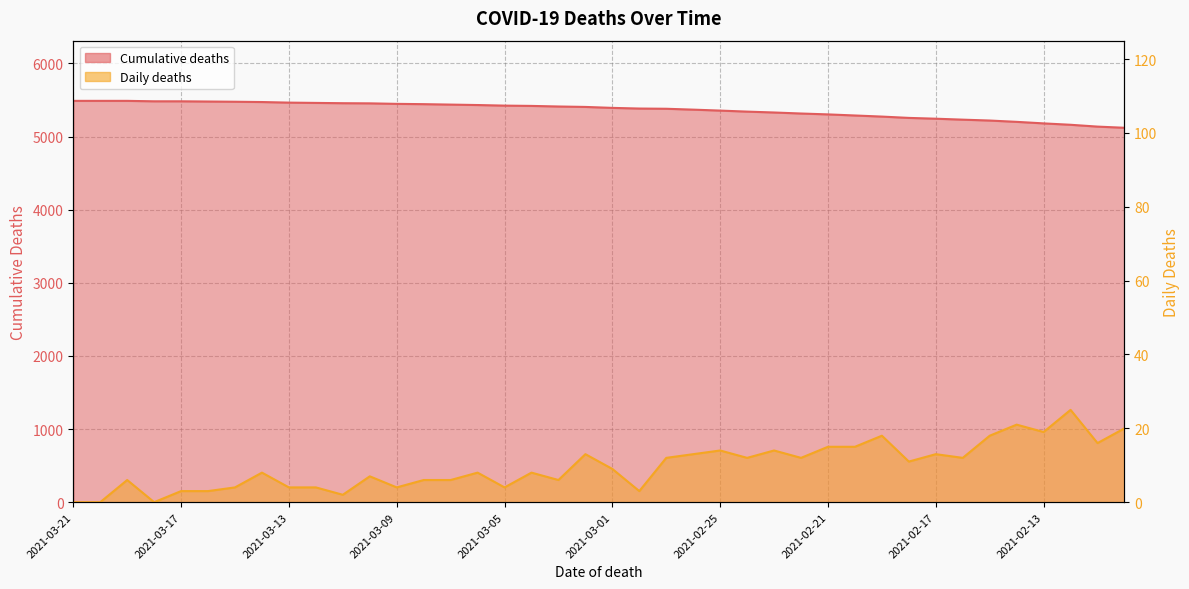

What is the difference between the maximum and second lowest values in the Daily deaths series?

25